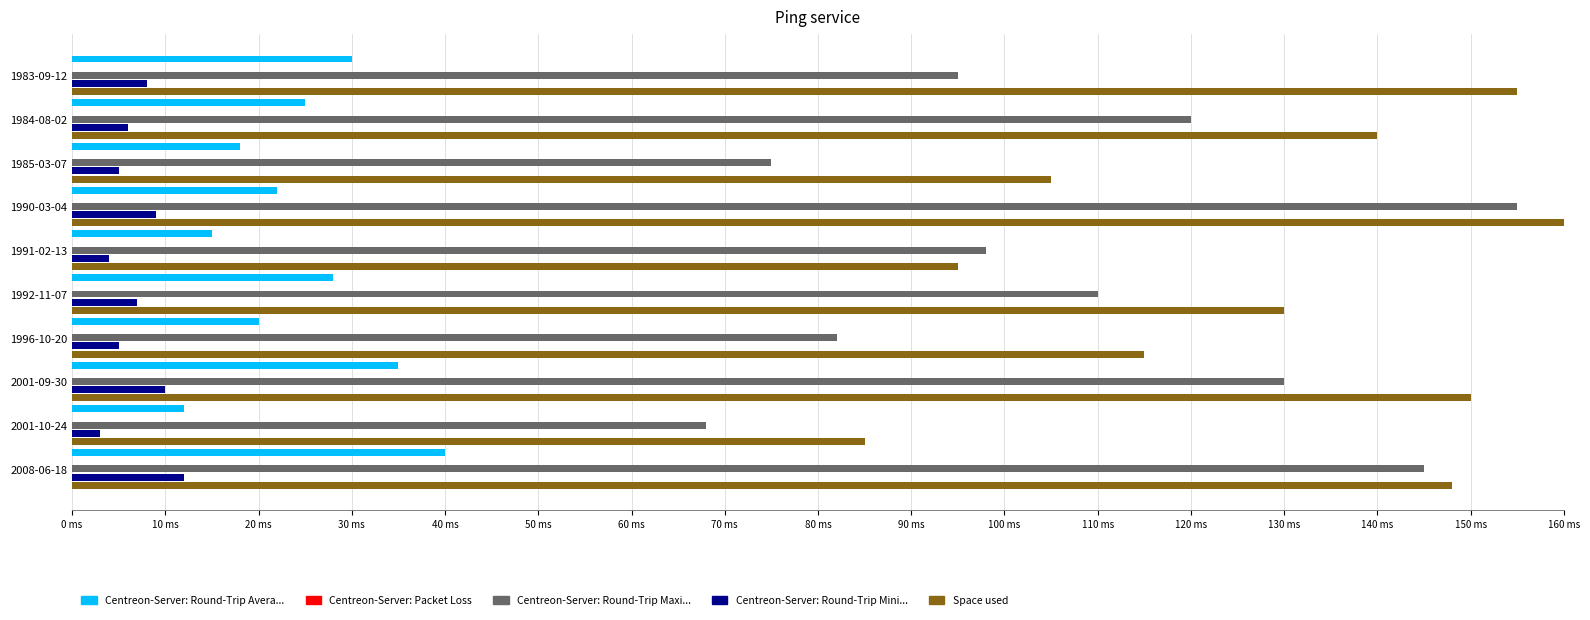

At how many categories does at least one series exceed 0?

10